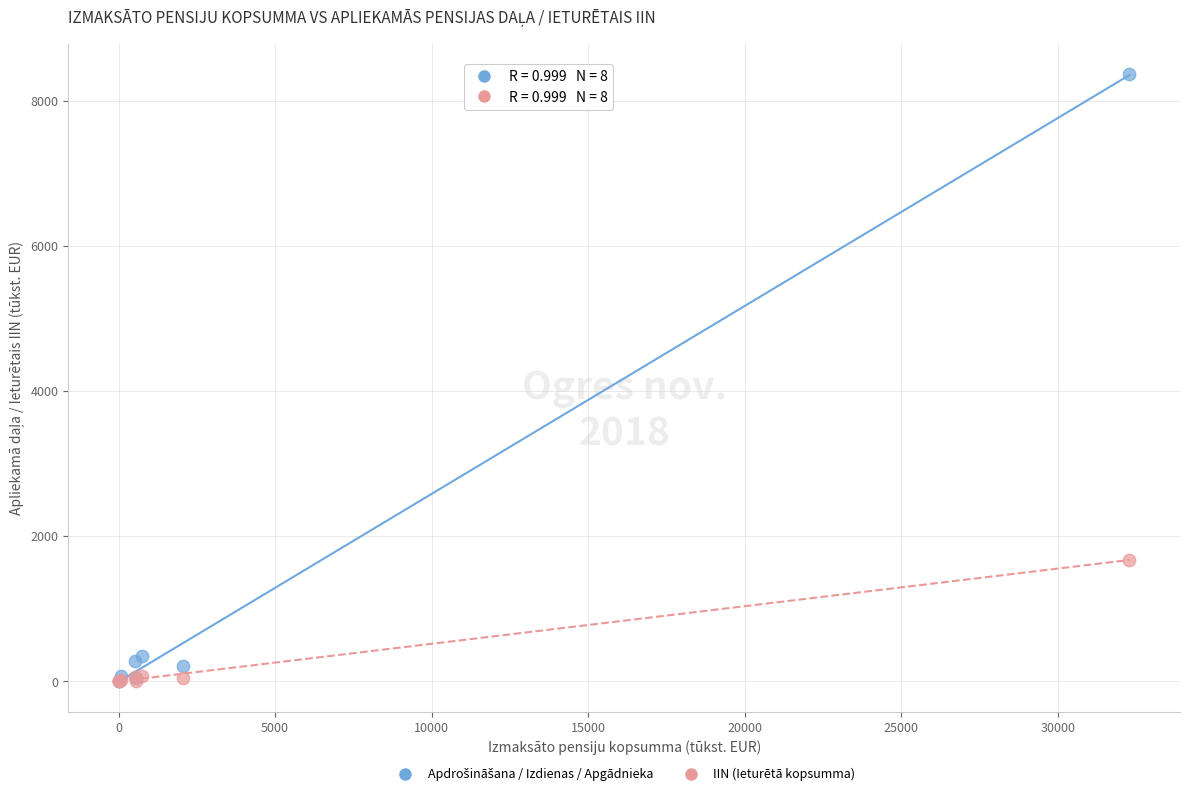

Across all series, what Y value is closest to 4184?

1674.8